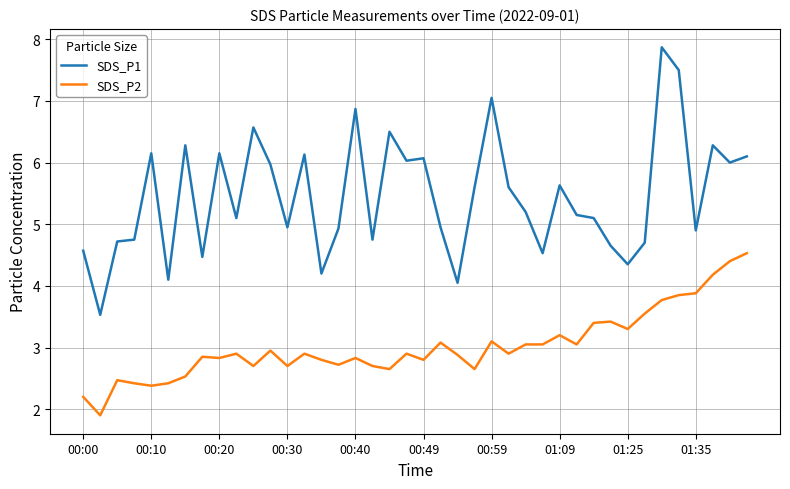

List the series in order of their overall mean, lowest first.

SDS_P2, SDS_P1